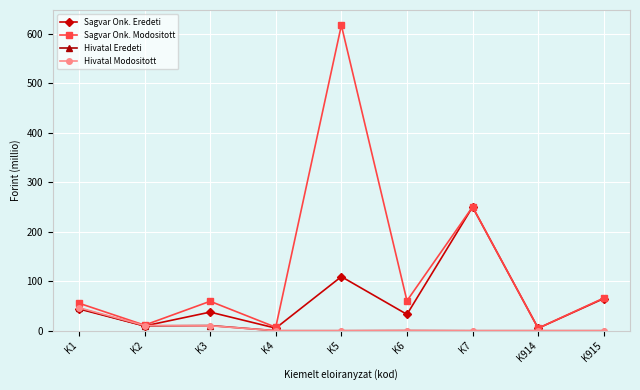

Which category has the highest value across all series?

K5